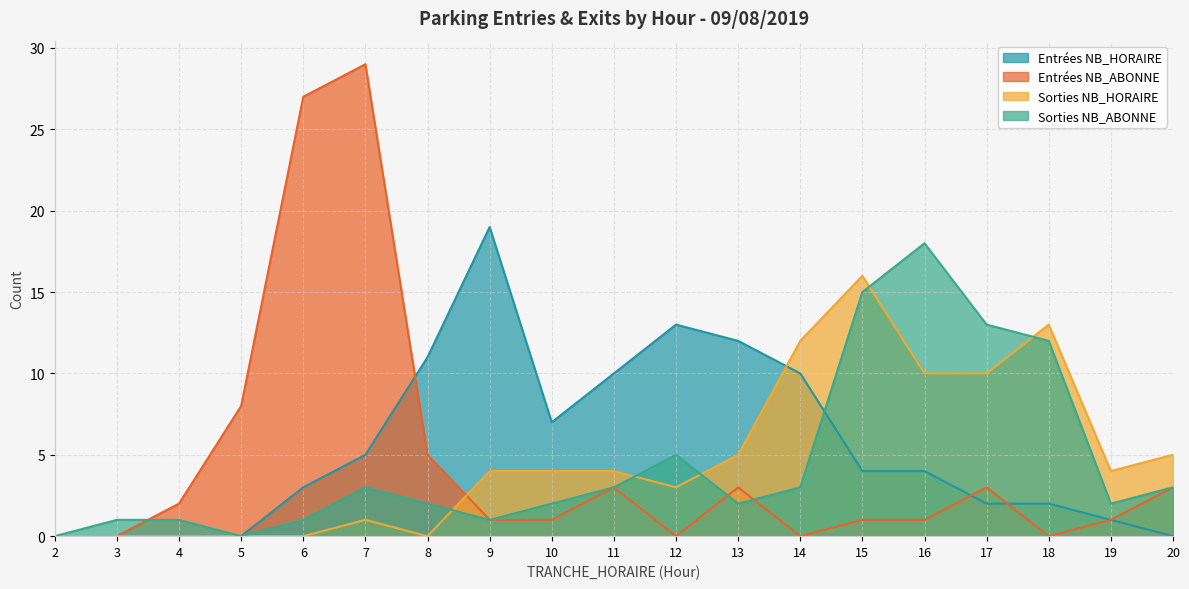

At which category is the sum across all series the highest?

7